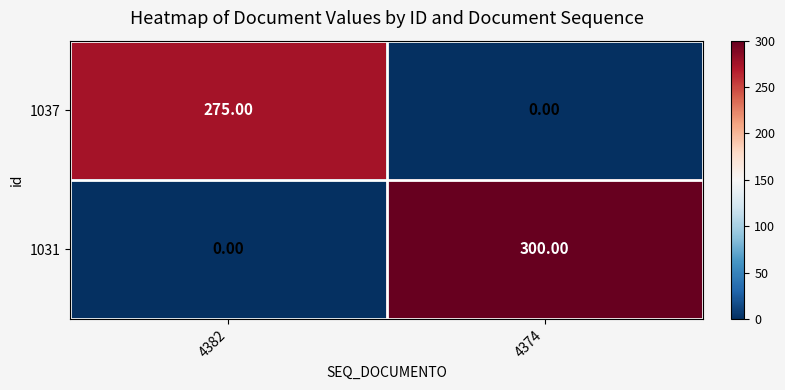

What is the sum of all 1031 values?

300